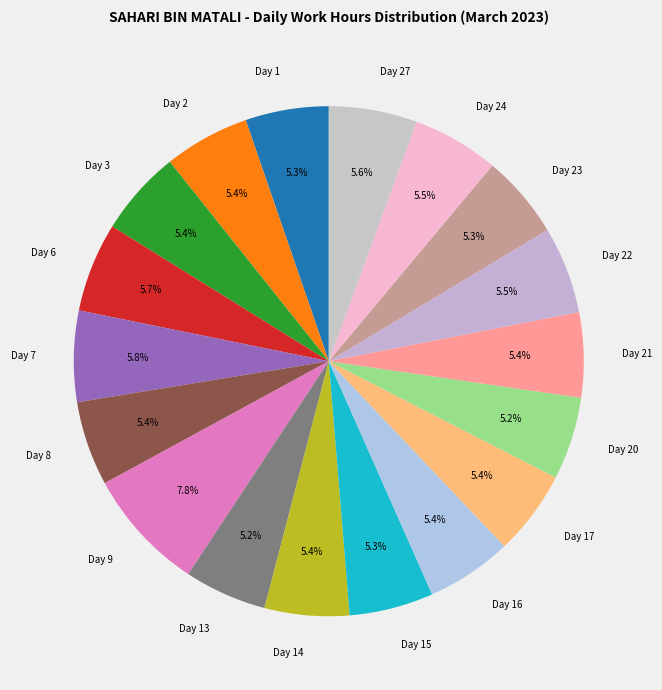

Approximately how many times larger is the value at Day 2 compared to Day 24?

1.0